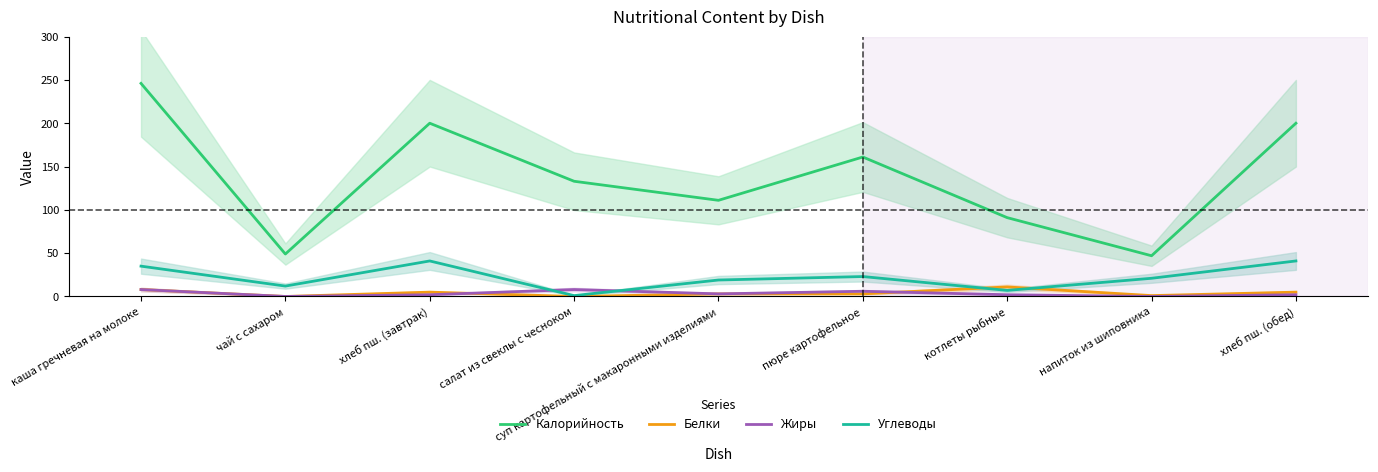

Which series has the largest total across all categories?

Калорийность